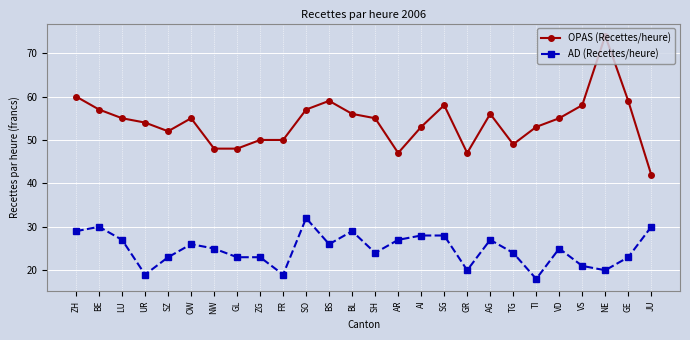

What is the lowest value of the AD (Recettes/heure) series?

18